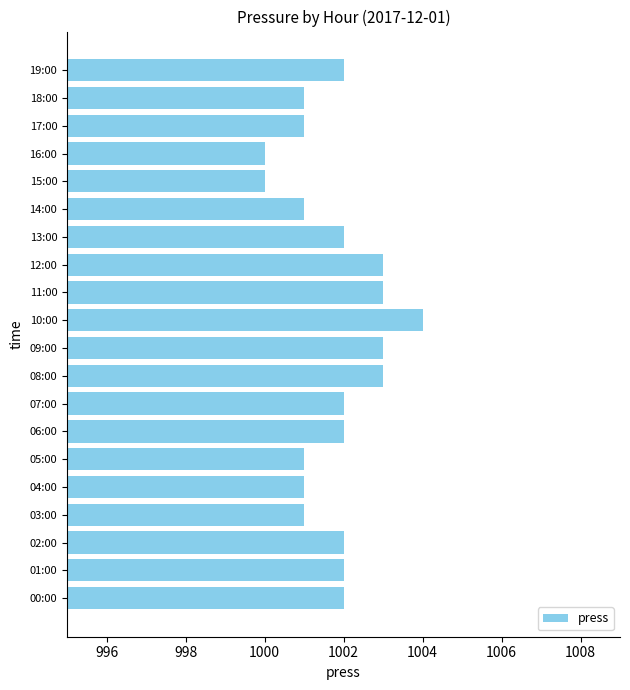

What is the average value?

1002